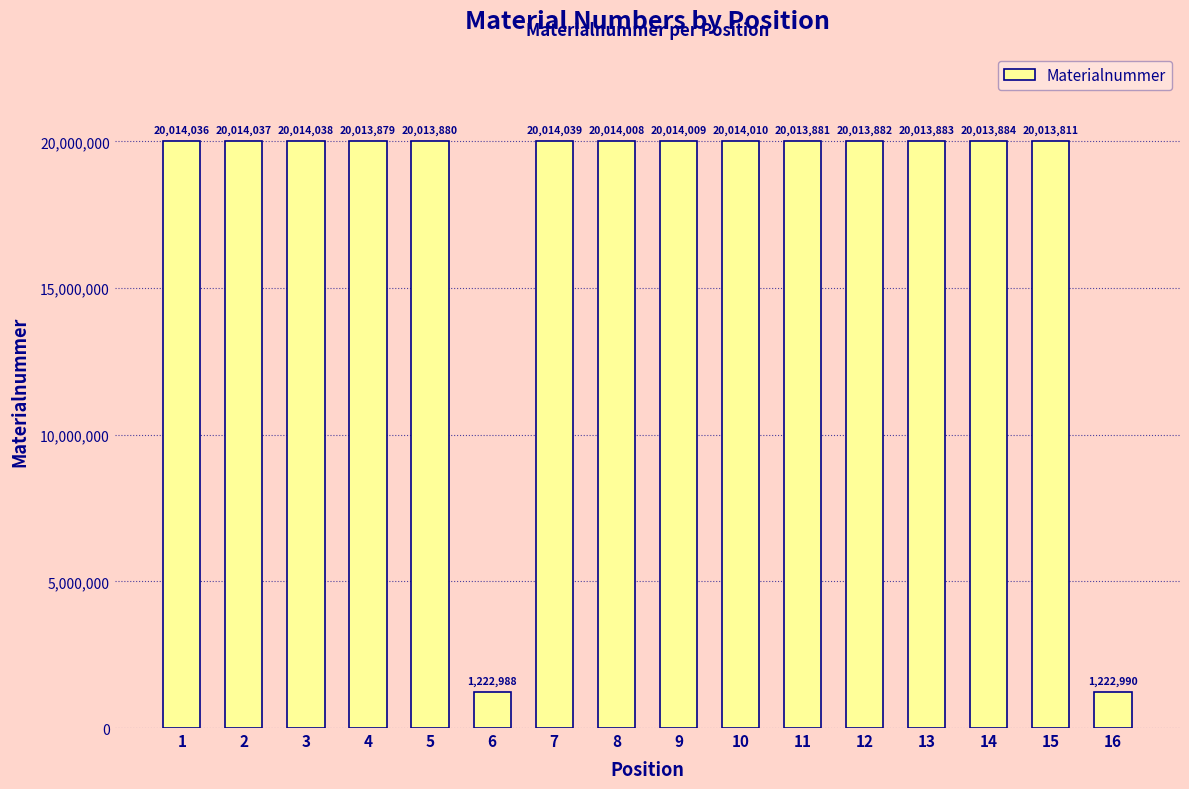

What is the difference between the values at 9 and 16?

18791019